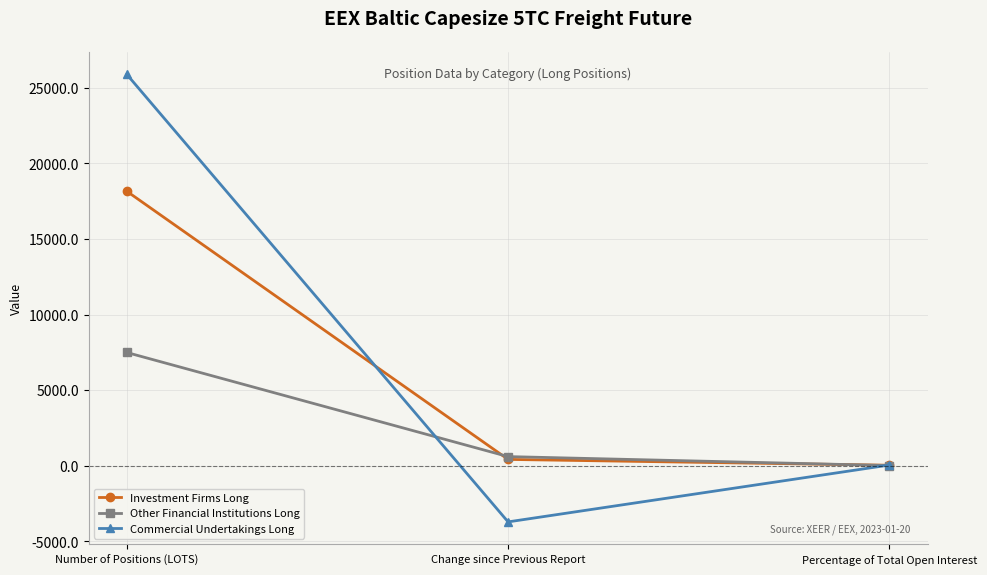

At which label does Investment Firms Long first exceed 421?

Number of Positions (LOTS)